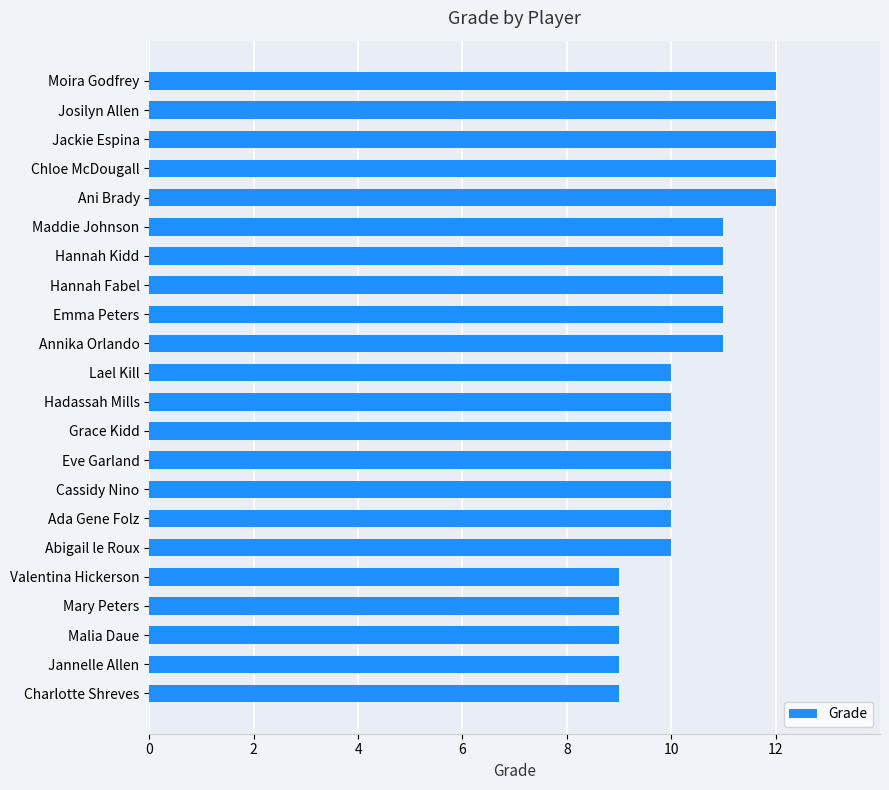

What is the average value?

10